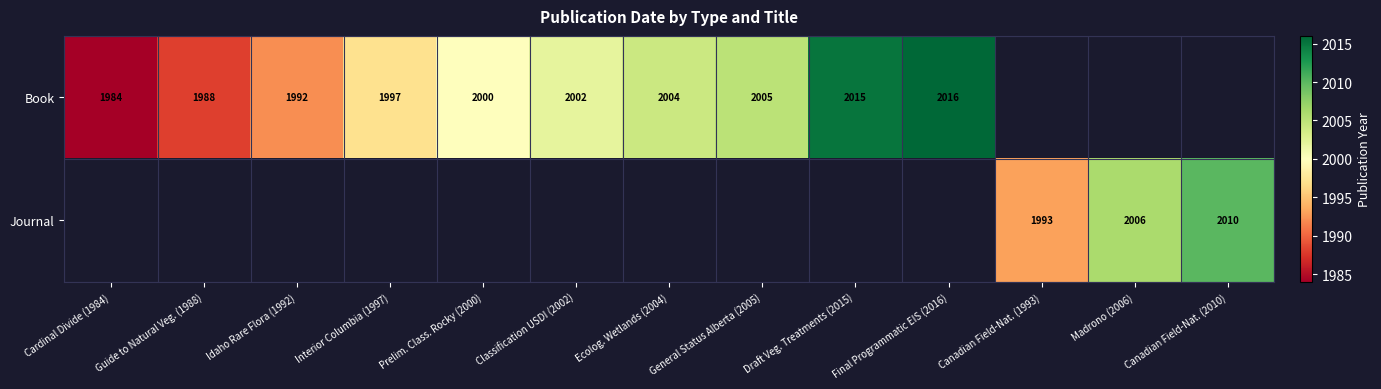

True or false: Book has a value of 2000 at Prelim. Class. Rocky (2000).

True